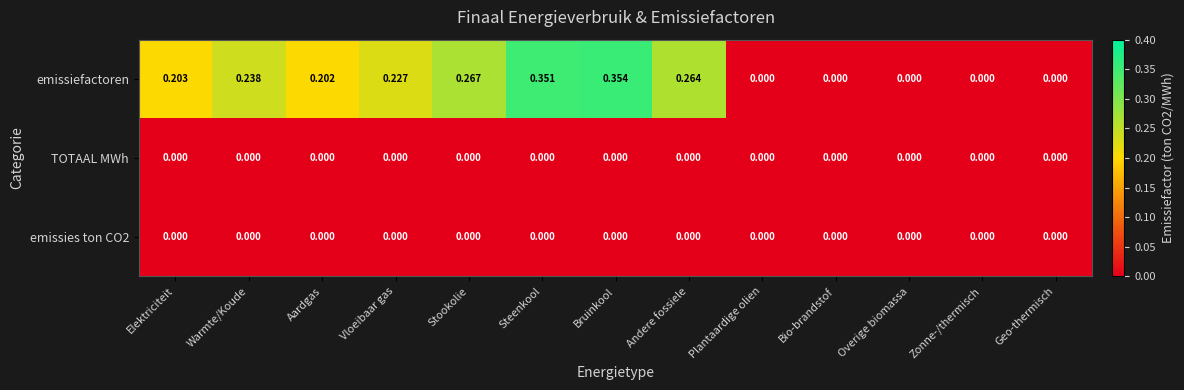

Which label corresponds to the largest value in the chart?

Bruinkool